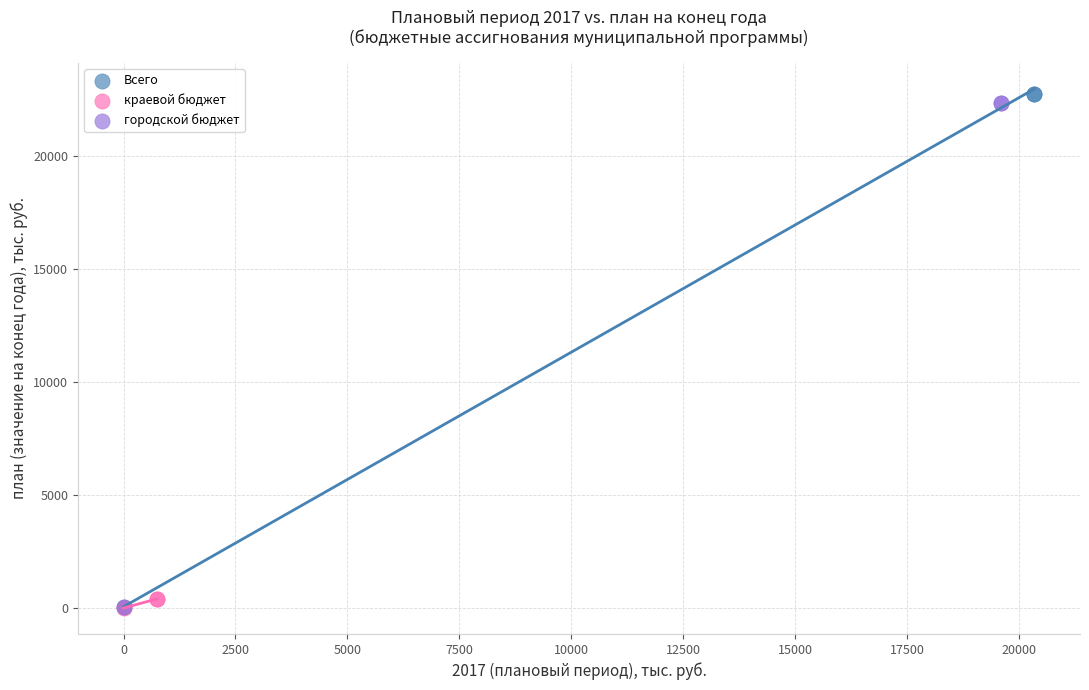

What are all the series names shown in the legend?

Всего, краевой бюджет, городской бюджет